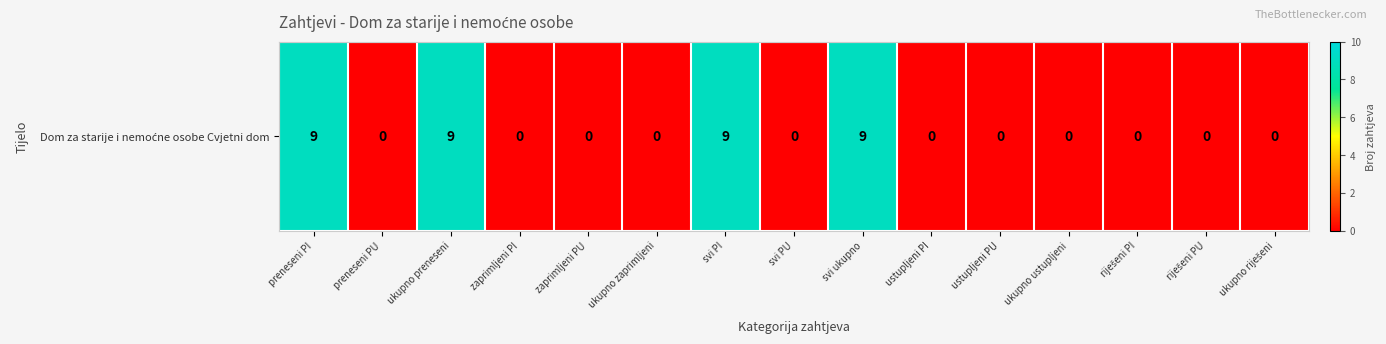

Reading left to right, what are all the values shown in this chart?

preneseni PI=9	preneseni PU=0	ukupno preneseni=9	zaprimljeni PI=0	zaprimljeni PU=0	ukupno zaprimljeni=0	svi PI=9	svi PU=0	svi ukupno=9	ustupljeni PI=0	ustupljeni PU=0	ukupno ustupljeni=0	riješeni PI=0	riješeni PU=0	ukupno riješeni=0